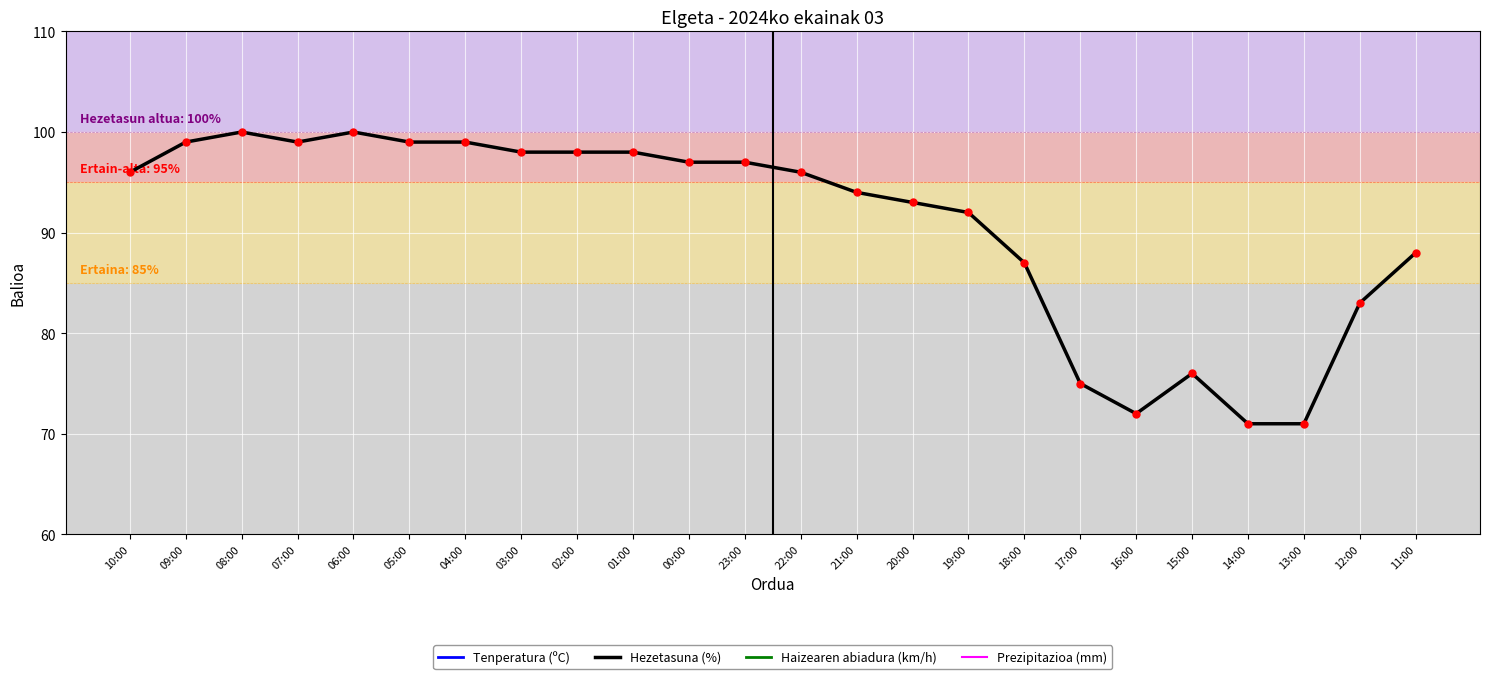

Reading left to right, transcribe all the data shown in this chart.

Tenperatura (ºC): 13.6	12.9	12.3	12.0	12.0	12.0	12.0	12.0	11.9	12.0	12.1	12.2	12.3	12.7	12.9	13.0	13.9	16.1	16.5	16.3	16.7	16.7	15.1	13.7
Hezetasuna (%): 96.0	99.0	100.0	99.0	100.0	99.0	99.0	98.0	98.0	98.0	97.0	97.0	96.0	94.0	93.0	92.0	87.0	75.0	72.0	76.0	71.0	71.0	83.0	88.0
Haizearen abiadura (km/h): 0.0	2.0	2.0	0.0	0.0	2.0	0.0	0.0	0.0	2.0	0.0	0.0	3.0	3.0	3.0	3.0	4.0	5.0	7.0	5.0	7.0	5.0	5.0	3.0
Prezipitazioa (mm): 0.0	0.0	0.0	0.0	0.4	0.0	0.0	0.6	0.0	0.4	0.2	0.0	0.0	0.0	0.0	0.0	0.0	0.0	0.0	0.0	0.0	0.0	0.0	0.0